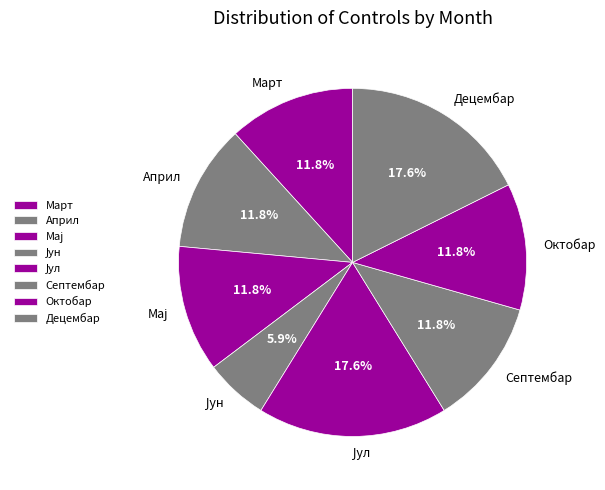

To the nearest percent, what is the average slice percentage?

12%